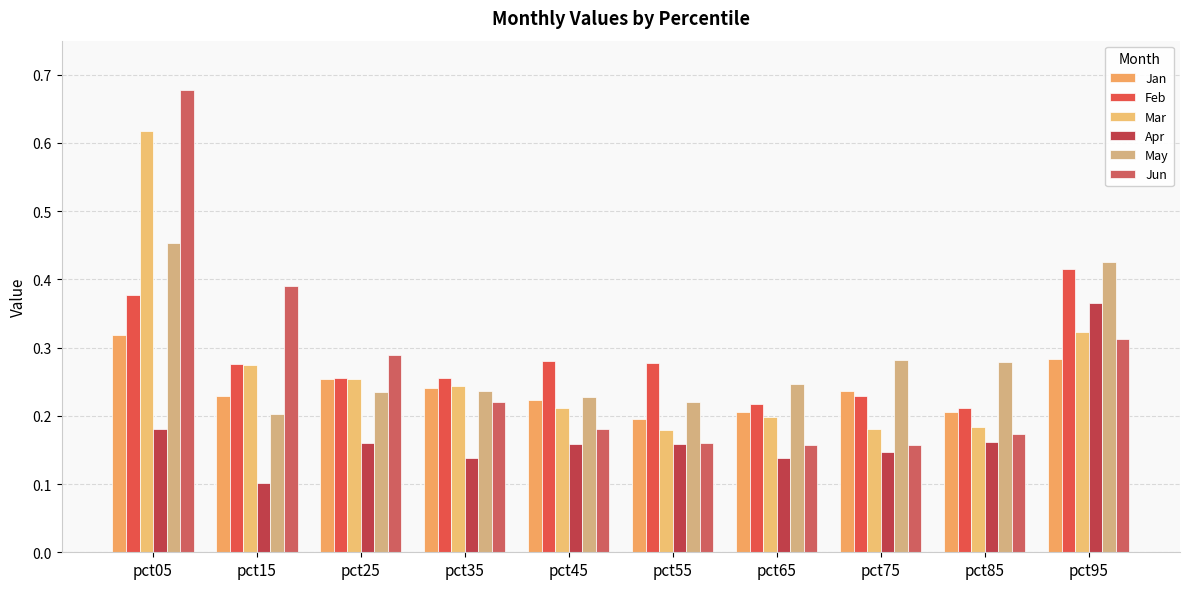

Is the value of Jan at pct15 greater than the value of Feb at pct95?

No